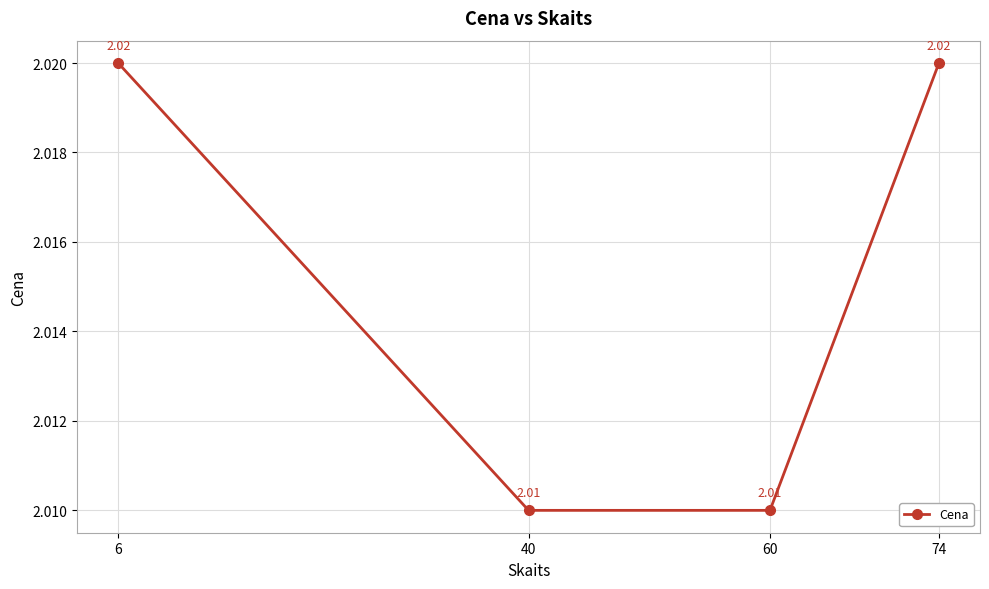

What is the sum of the values at 40 and 6?

4.0